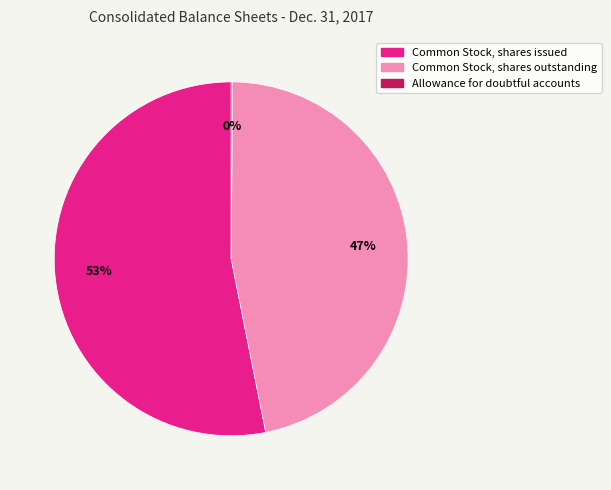

What percentage is the Common Stock, shares outstanding slice, to the nearest percent?

47%